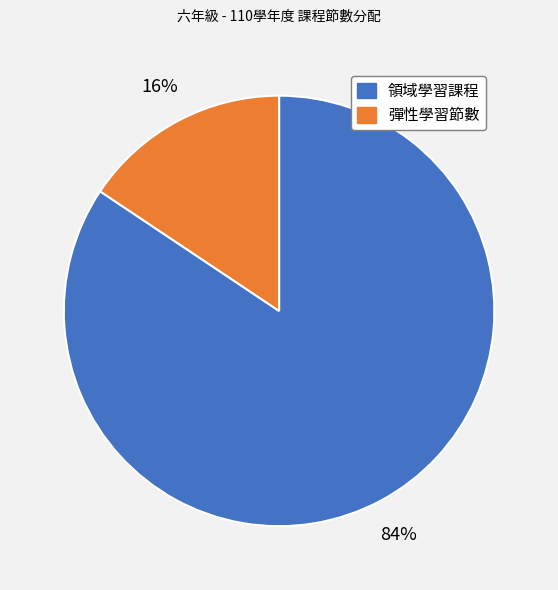

Is there any slice that represents more than half of the pie?

Yes